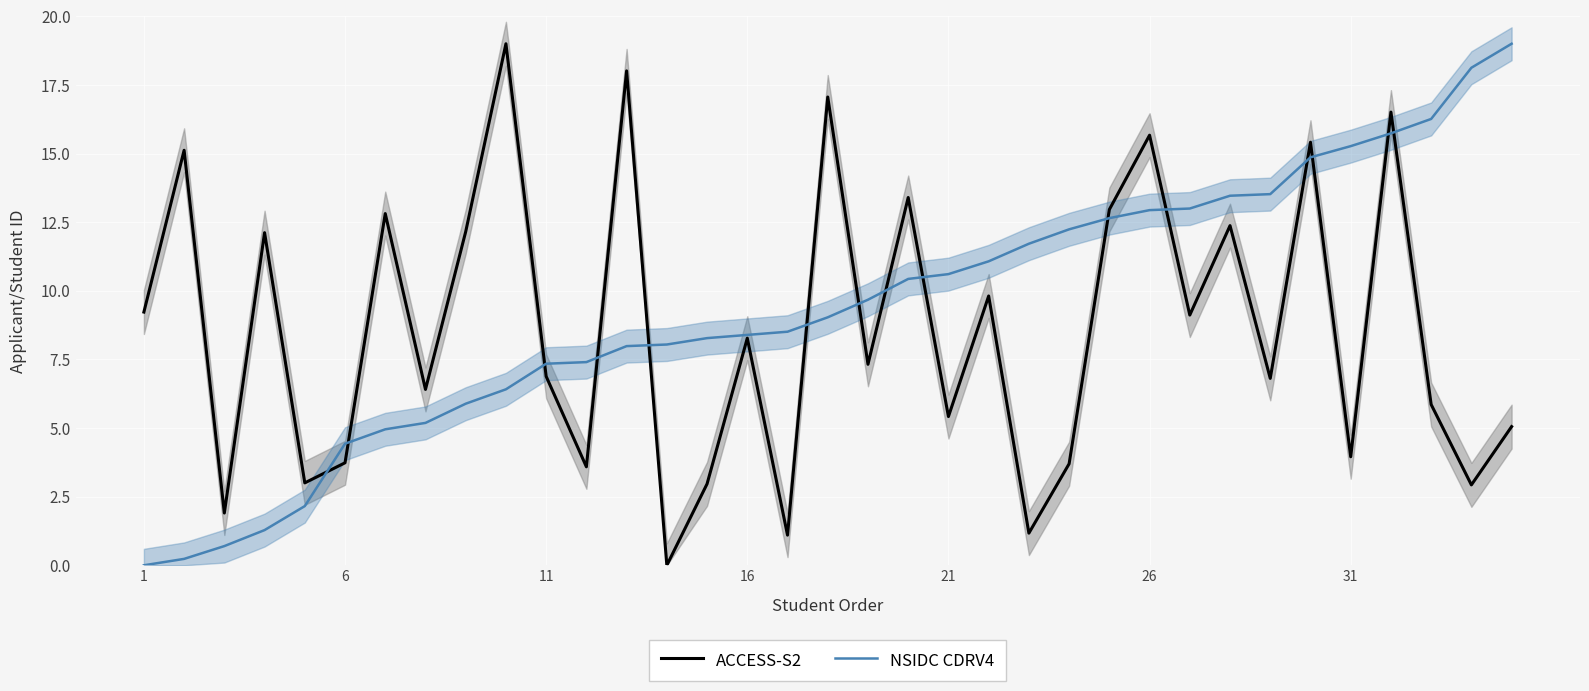

True or false: ACCESS-S2 has more than 1 points higher than both neighbors.

True